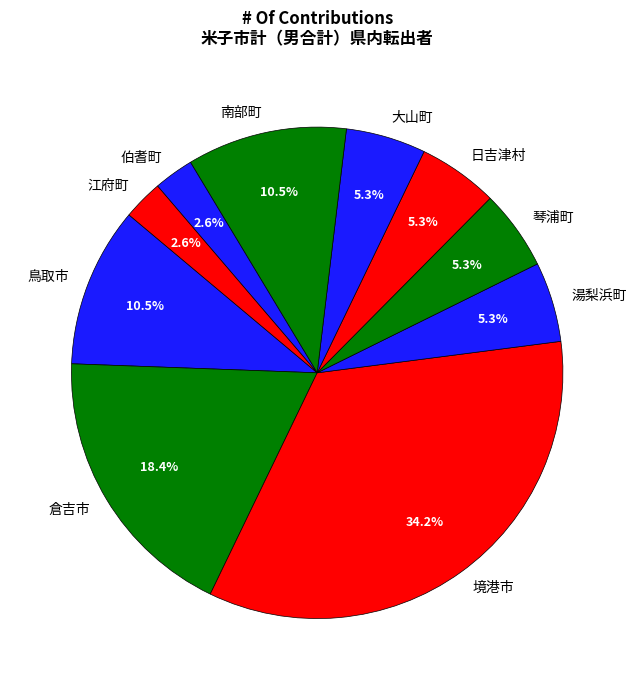

True or false: 湯梨浜町 accounts for 14% of the total.

False